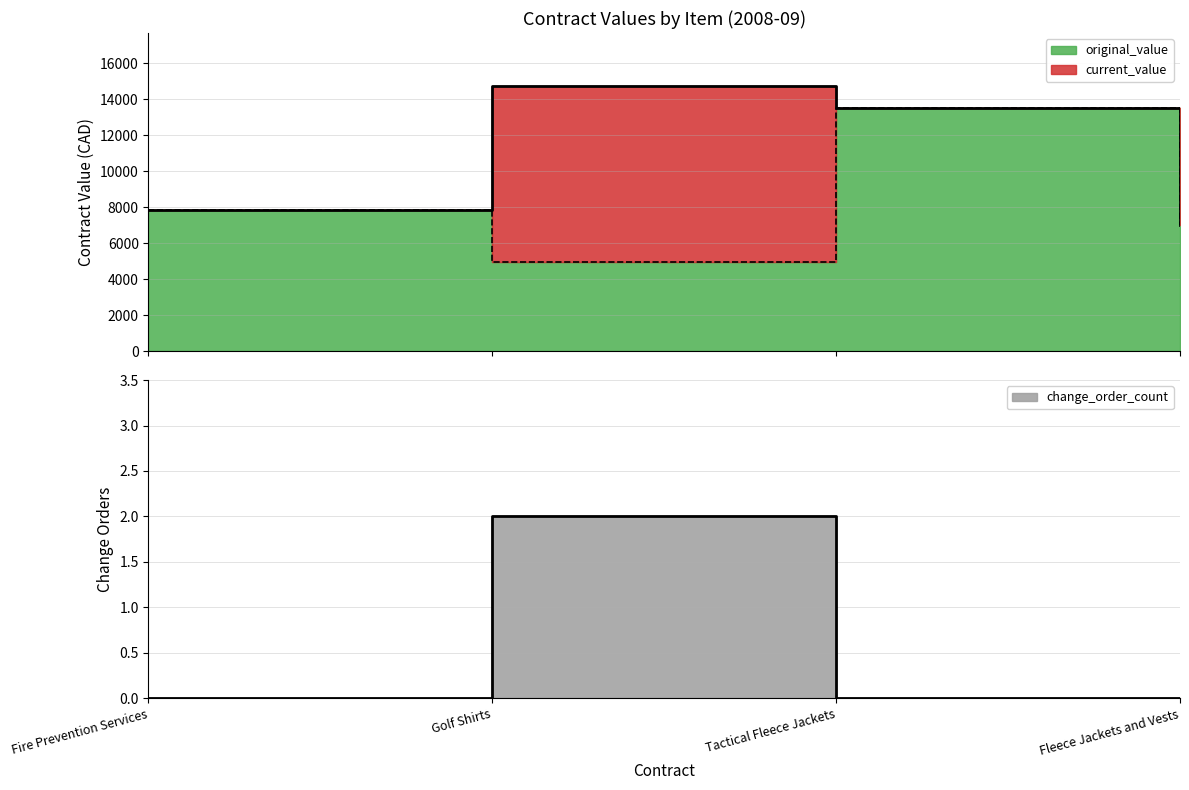

What is the spread (max minus min) of values at Fleece Jackets and Vests?

7000.0